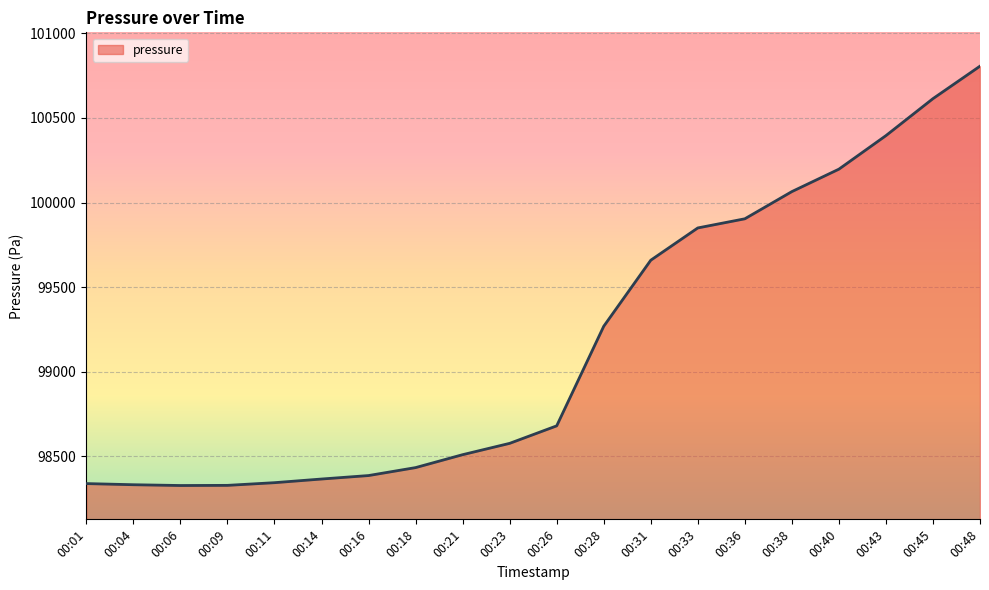

What is the difference between the values at 00:09 and 00:26?

351.9